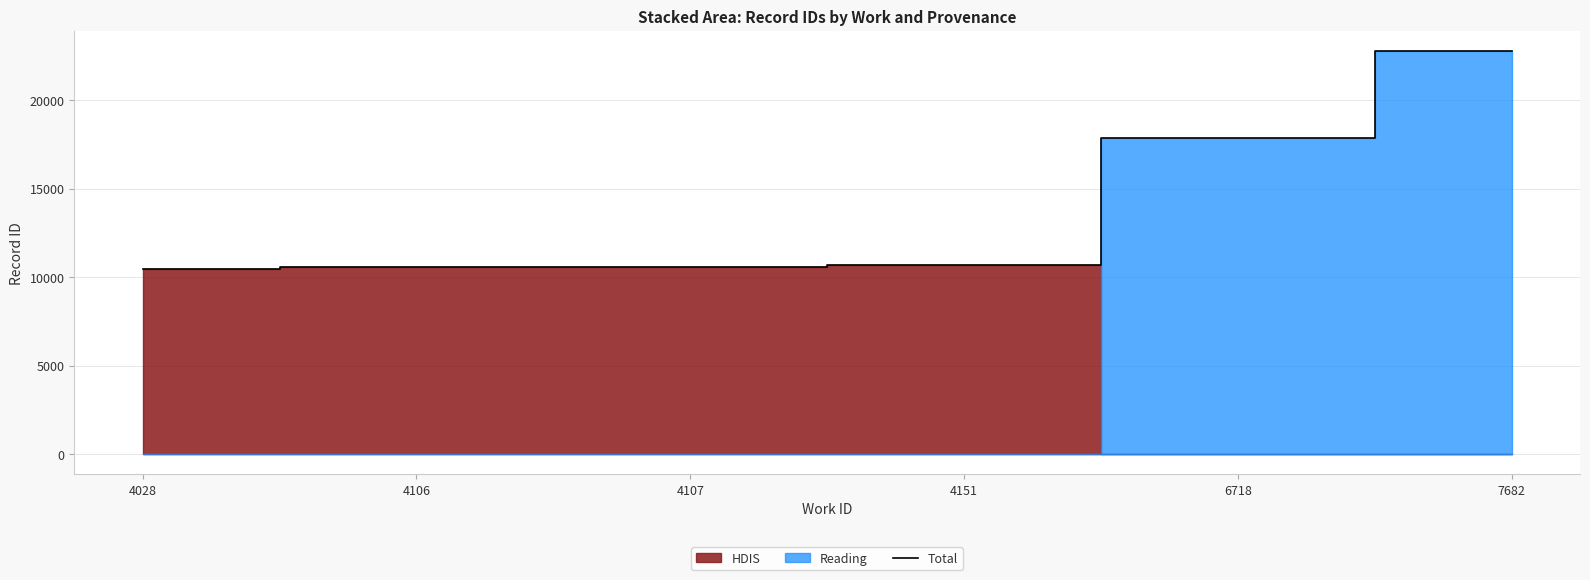

Reading right to left, list all the values displayed in this chart.

22798	17878	10686	10565	10564	10433